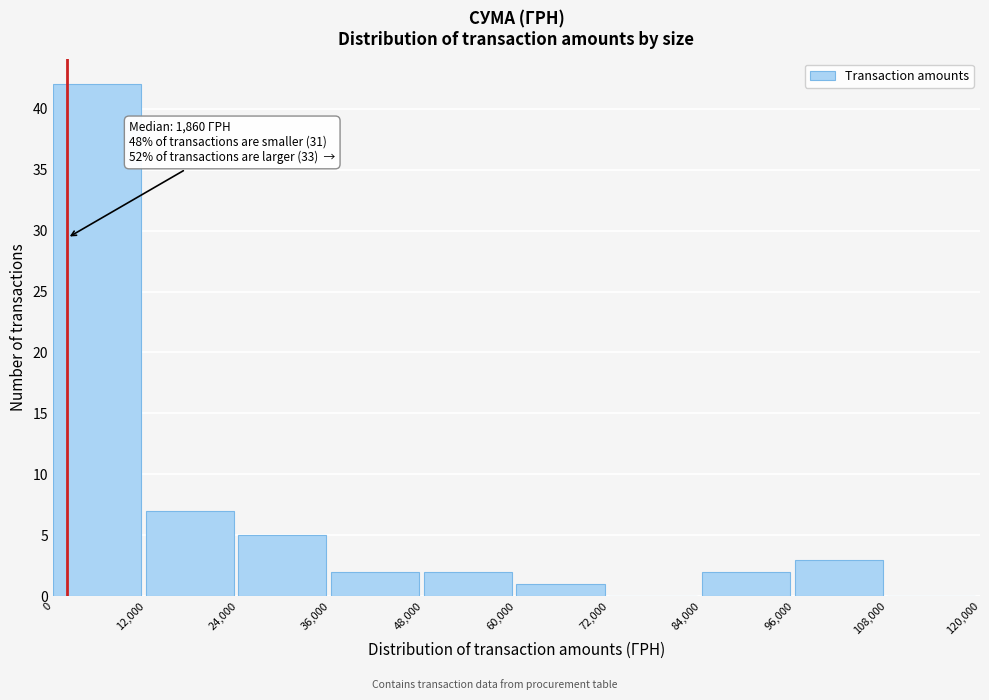

Which range on the x-axis has the tallest bar?

0 to 12,000